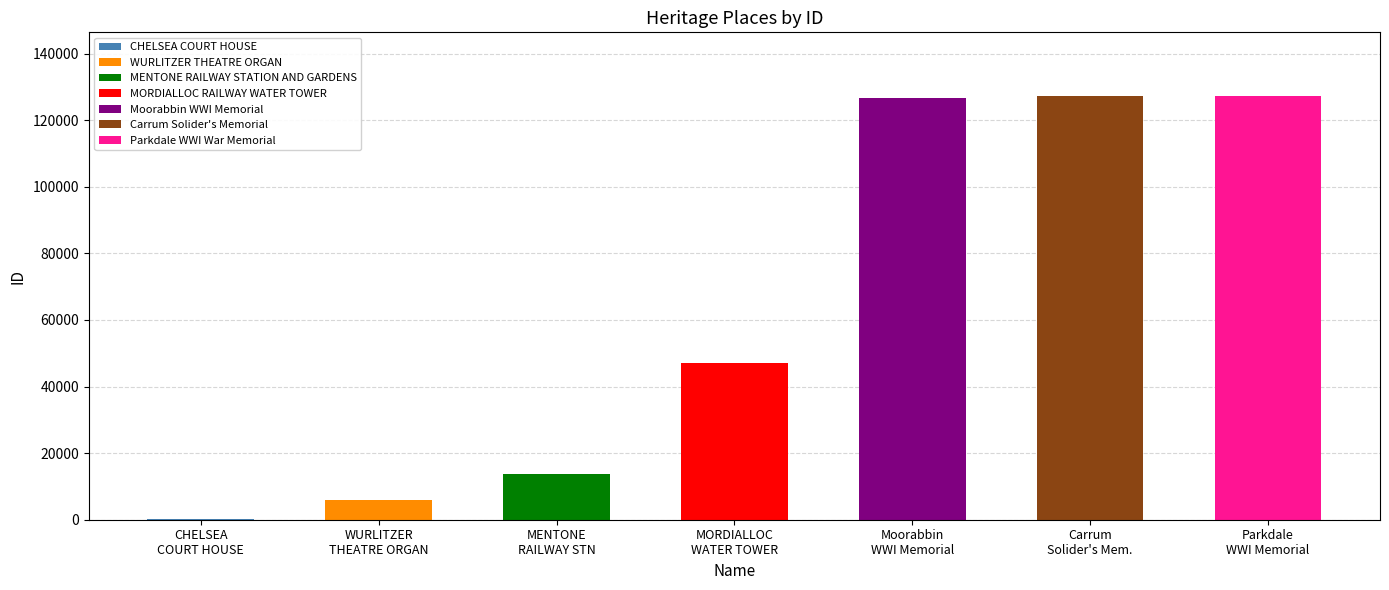

What is the change in value from MORDIALLOC RAILWAY WATER TOWER to Carrum Solider's Memorial?

+80155